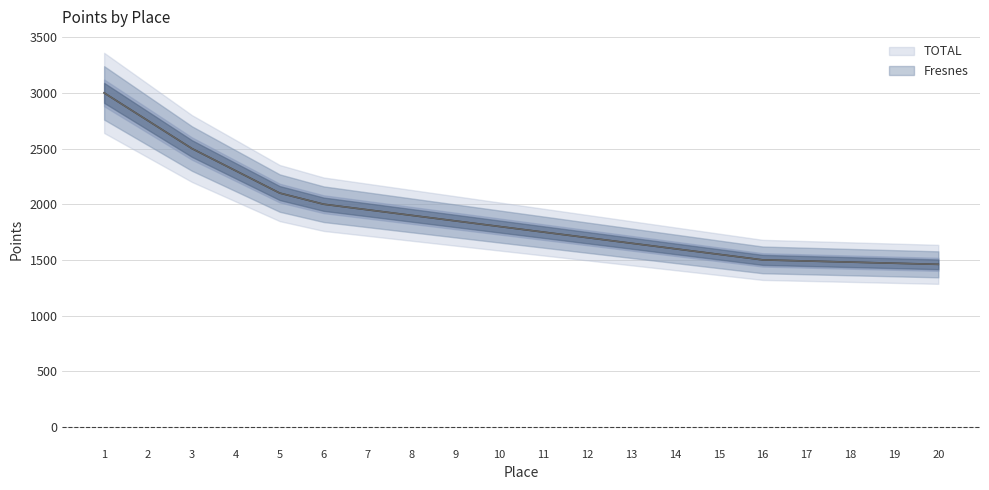

Is it true that TOTAL equals 2000 at 6?

True